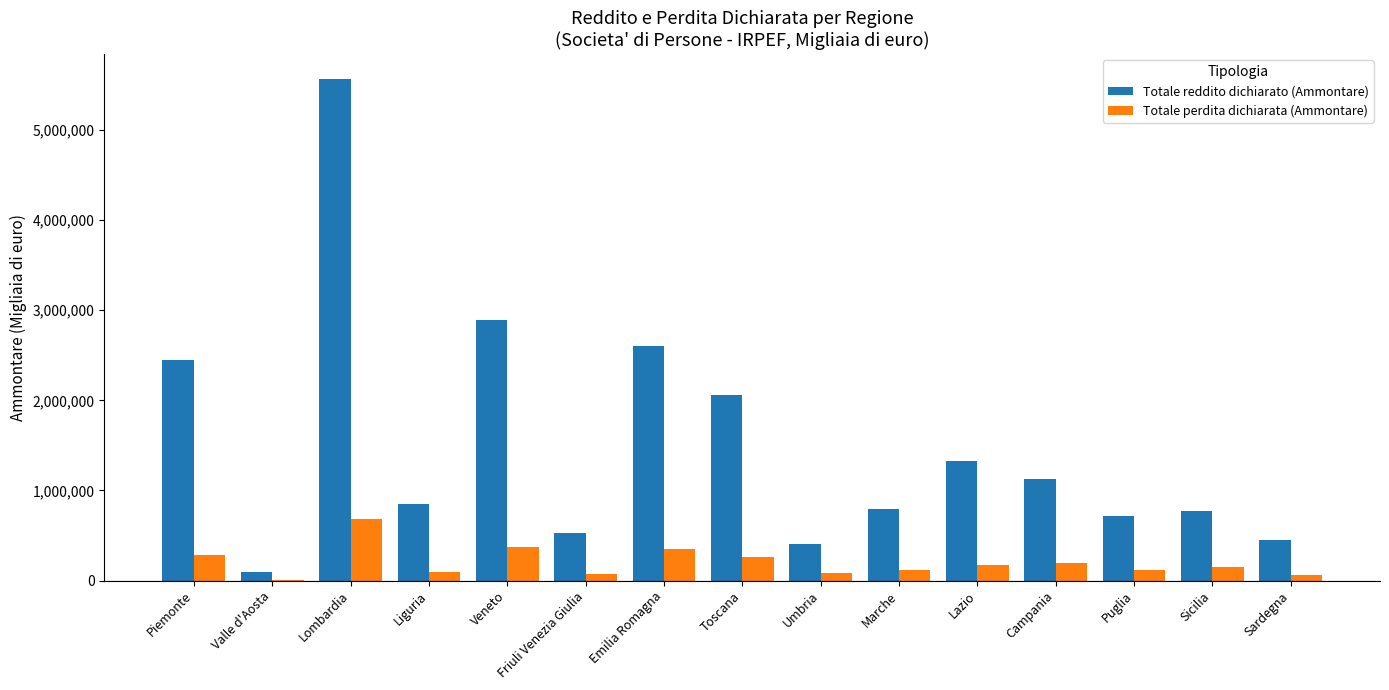

Is the value of Totale reddito dichiarato (Ammontare) at Piemonte greater than the value of Totale perdita dichiarata (Ammontare) at Piemonte?

Yes